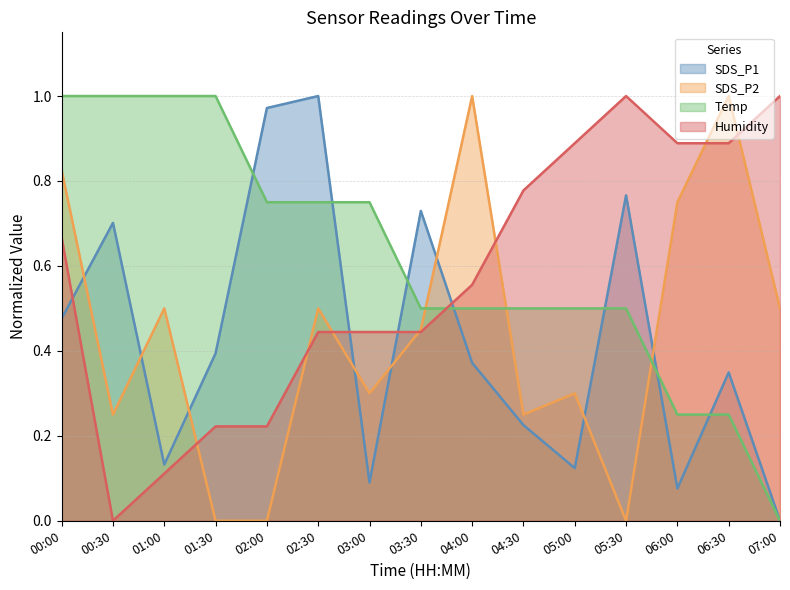

What is the highest value of the Humidity series?

1.0